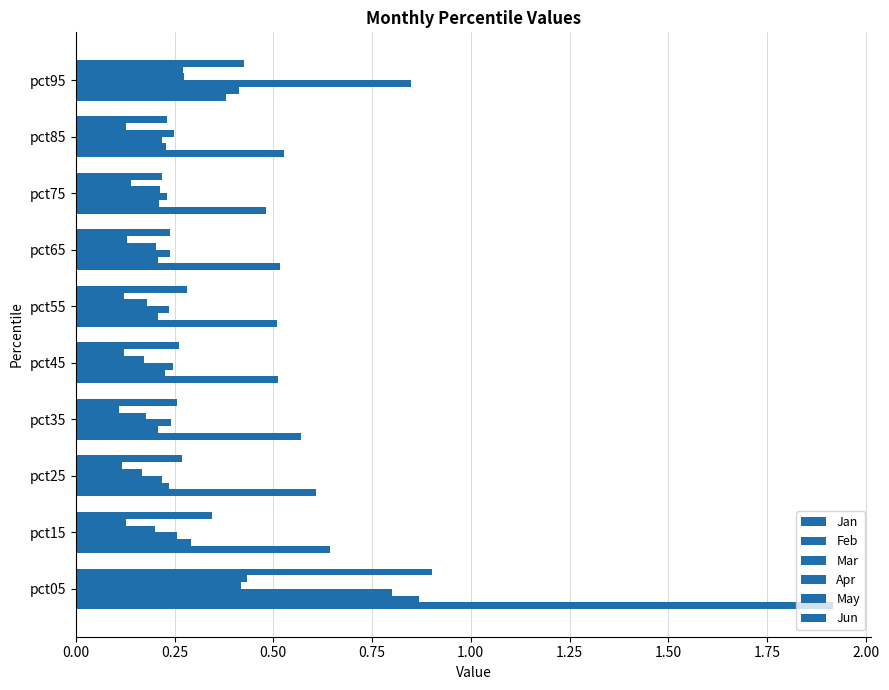

Reading left to right, extract all data points from this chart.

Jan: 1.9	0.6	0.6	0.6	0.5	0.5	0.5	0.5	0.5	0.4
Feb: 0.9	0.3	0.2	0.2	0.2	0.2	0.2	0.2	0.2	0.4
Mar: 0.8	0.3	0.2	0.2	0.2	0.2	0.2	0.2	0.2	0.8
Apr: 0.4	0.2	0.2	0.2	0.2	0.2	0.2	0.2	0.2	0.3
May: 0.4	0.1	0.1	0.1	0.1	0.1	0.1	0.1	0.1	0.3
Jun: 0.9	0.3	0.3	0.3	0.3	0.3	0.2	0.2	0.2	0.4